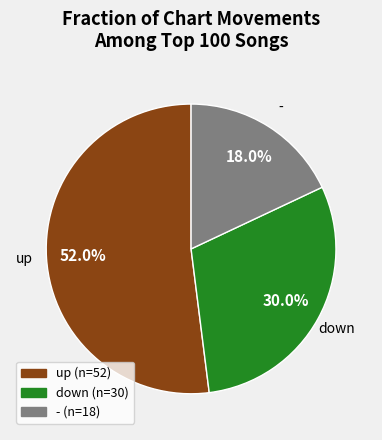

Approximately how many times larger is the value at up compared to down?

1.7